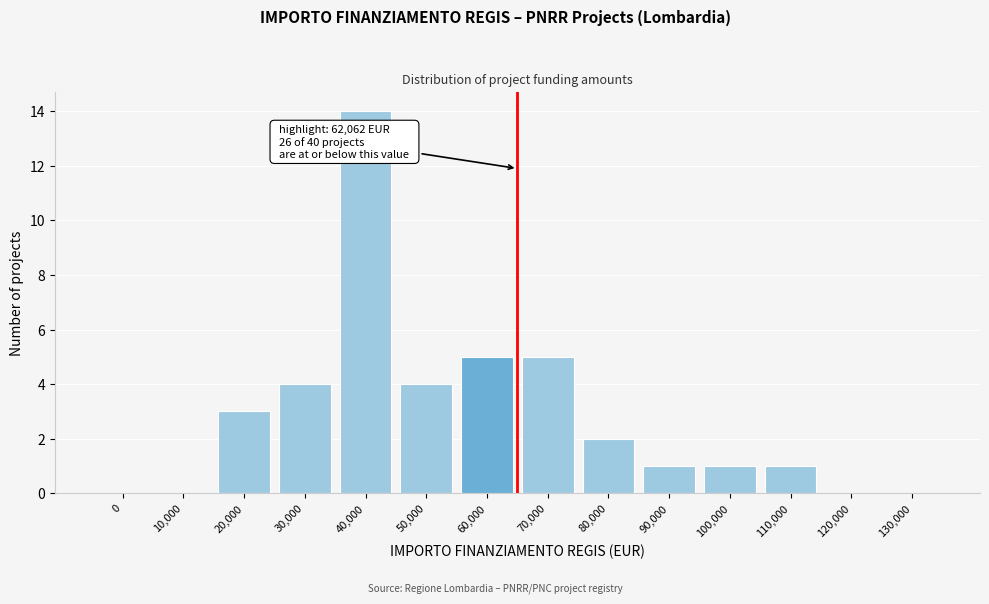

Reading left to right, what are all the values shown in this chart?

0=0	10,000=0	20,000=3	30,000=4	40,000=14	50,000=4	60,000=5	70,000=5	80,000=2	90,000=1	100,000=1	110,000=1	120,000=0	130,000=0